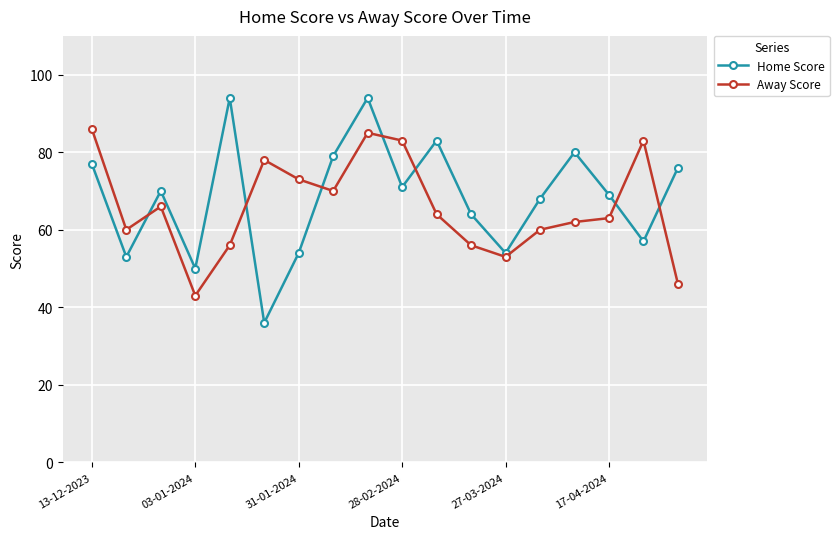

What is the difference between the second highest and minimum values in the Home Score series?

58